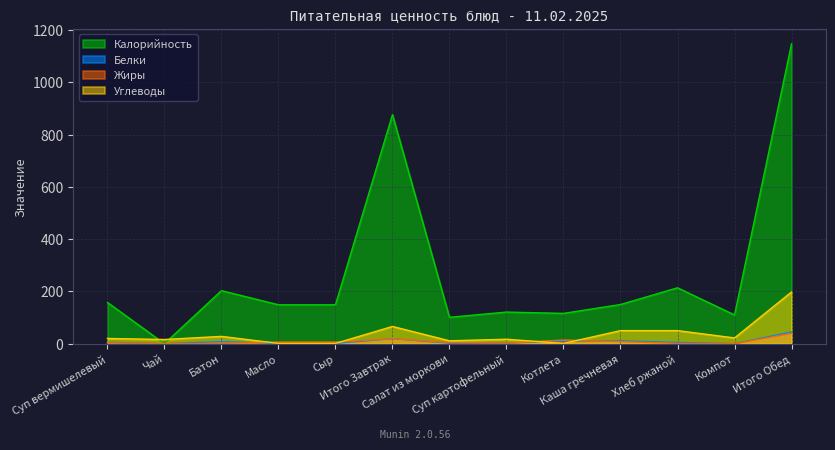

What is the highest value of the Калорийность series?

1148